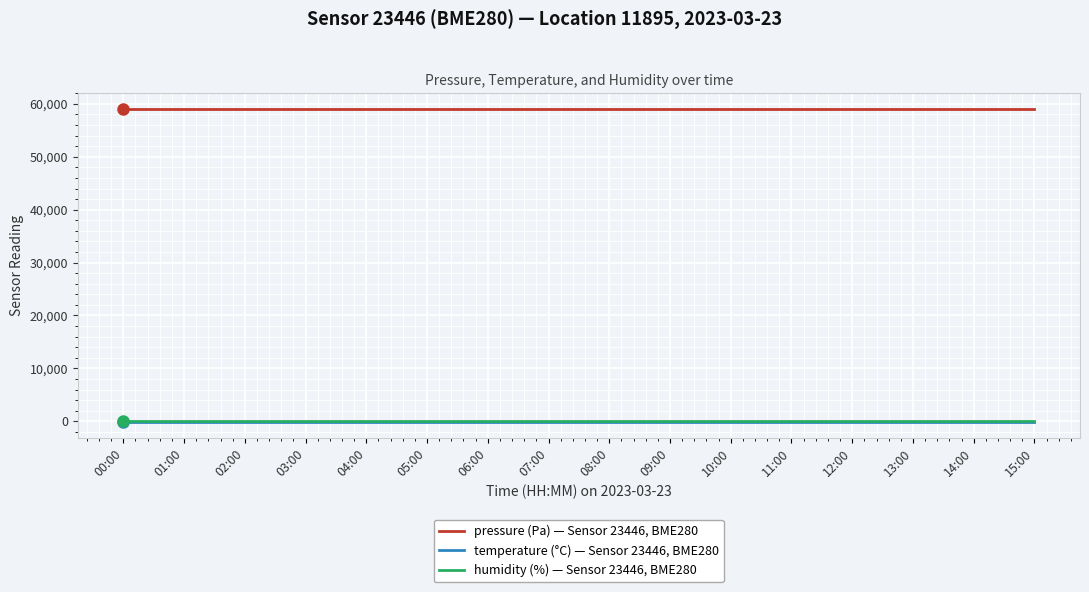

At how many categories does at least one series exceed 31014?

16